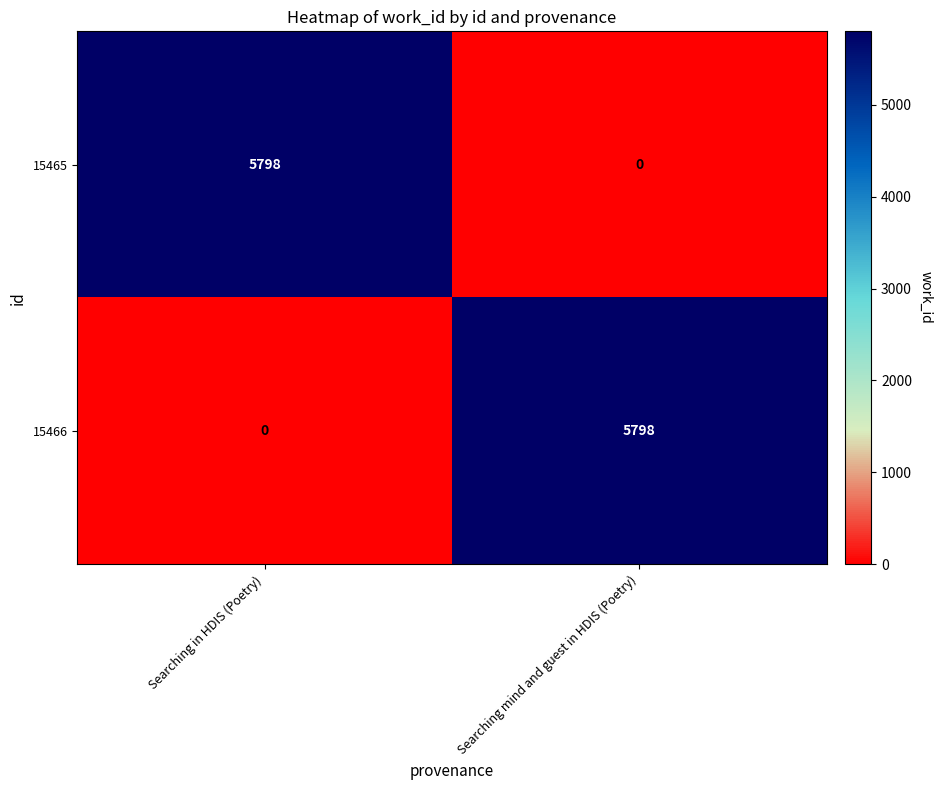

The 15465 series shows 8541 at Searching in HDIS (Poetry). True or false?

False